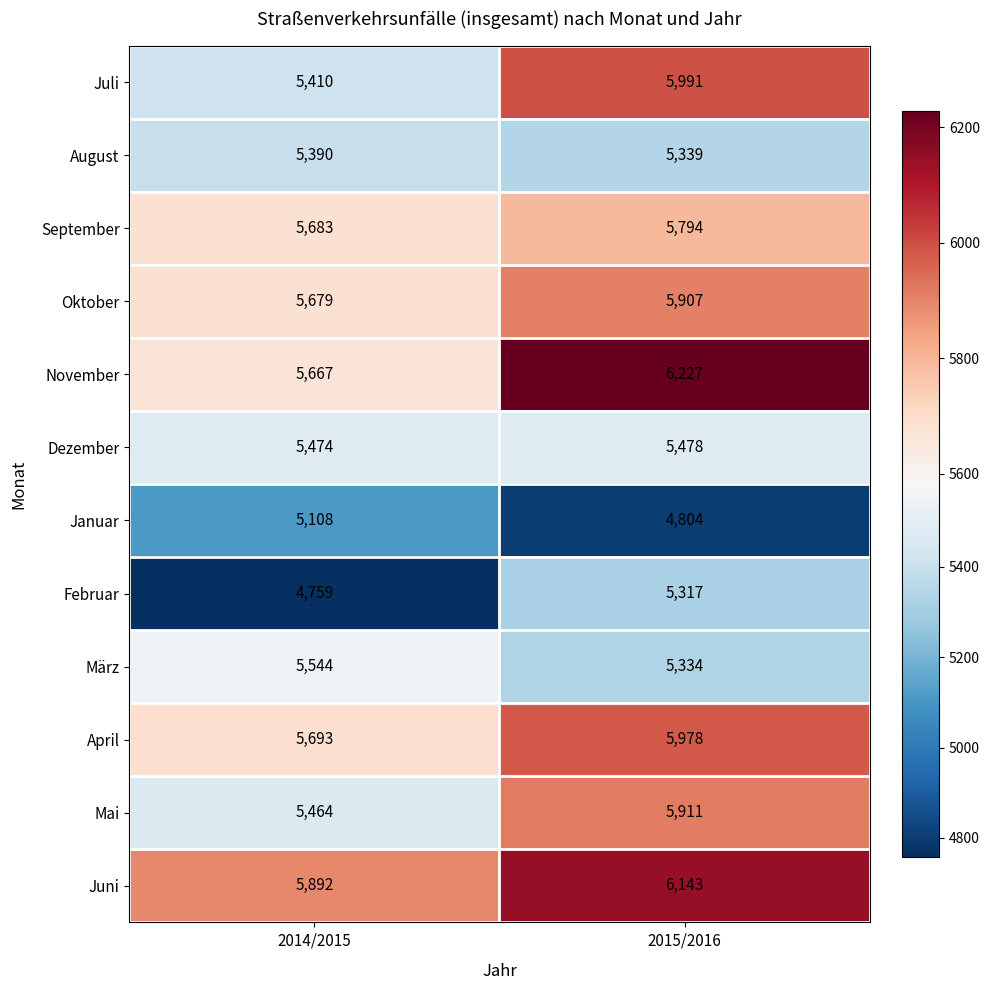

What is the difference between the maximum and minimum values in the Juli series?

581